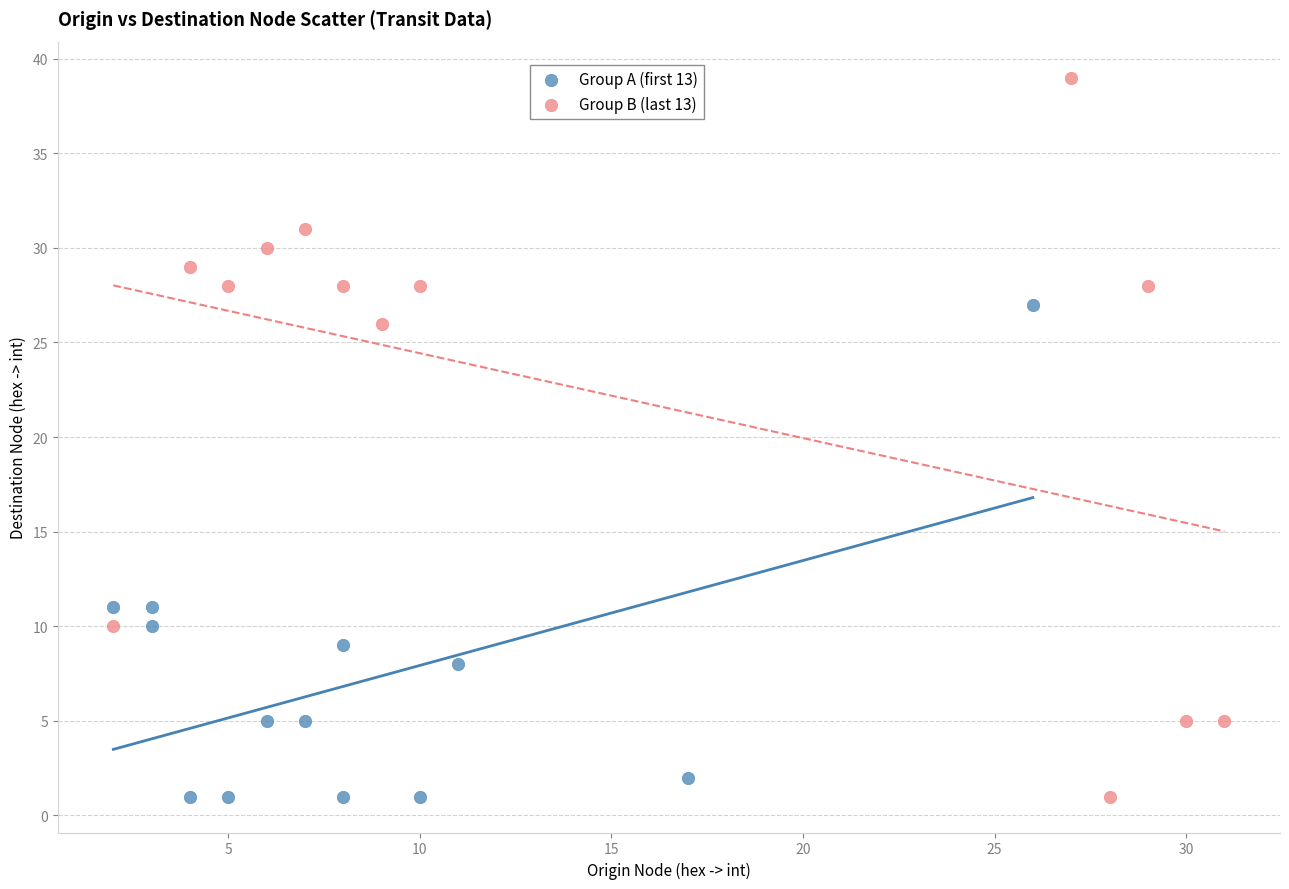

Which series has the widest spread of Y values?

Group B (last 13)